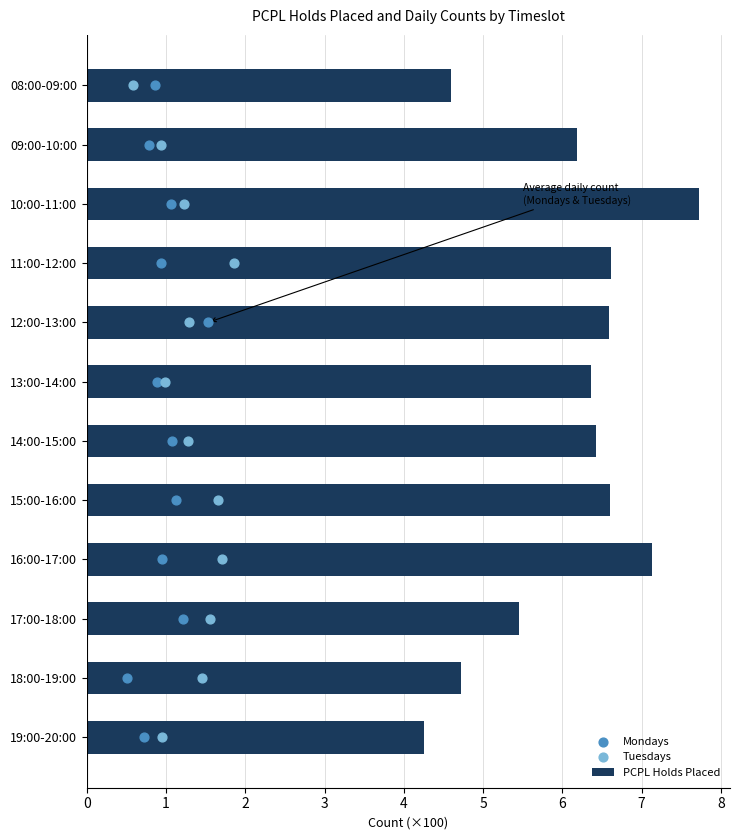

True or false: PCPL Holds Placed has a value of 6.6 at 12:00-13:00.

True